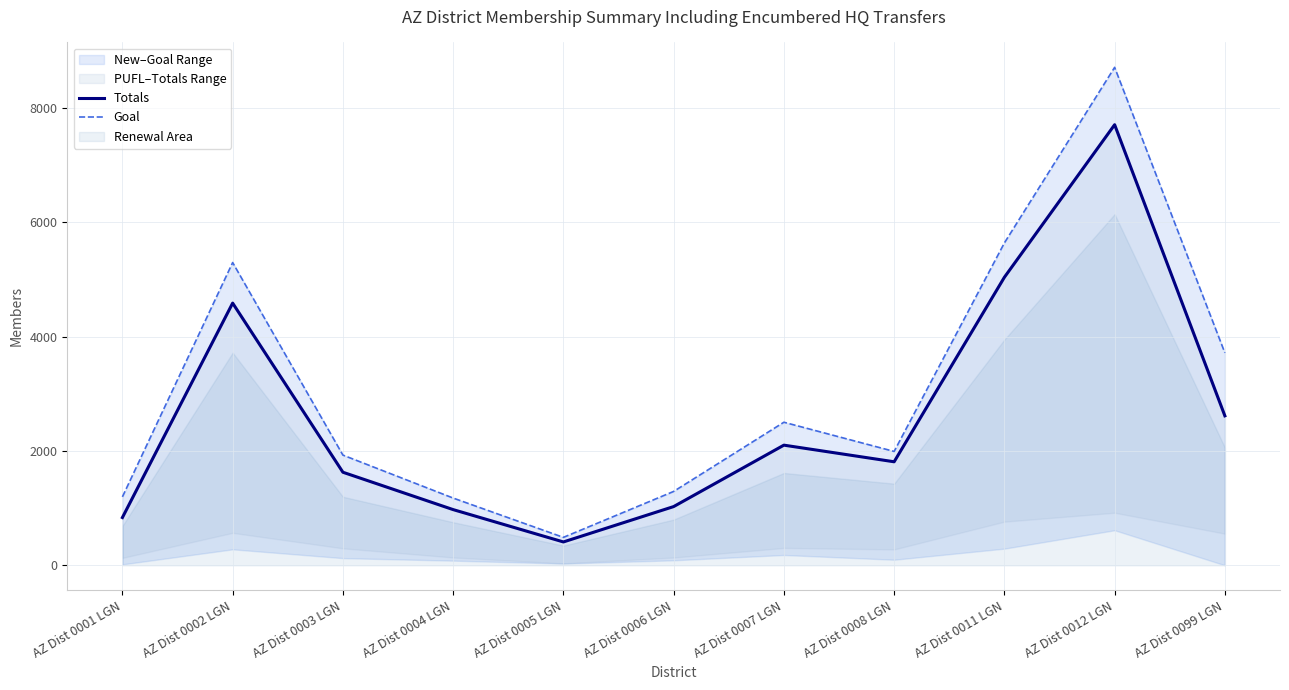

Where is the first local minimum for Goal?

AZ Dist 0005 LGN